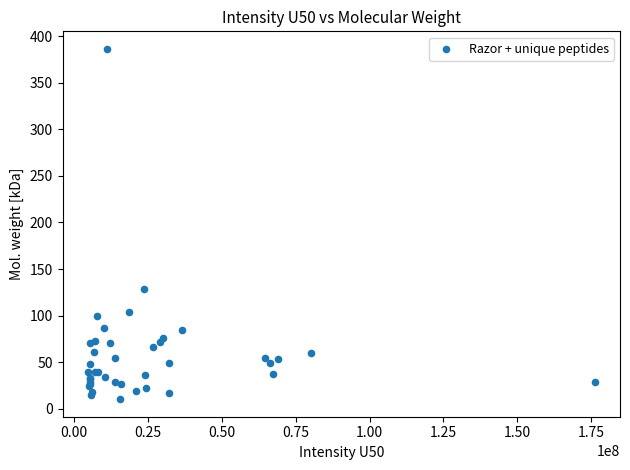

What Y value in the scatter plot is closest to 198?

128.8